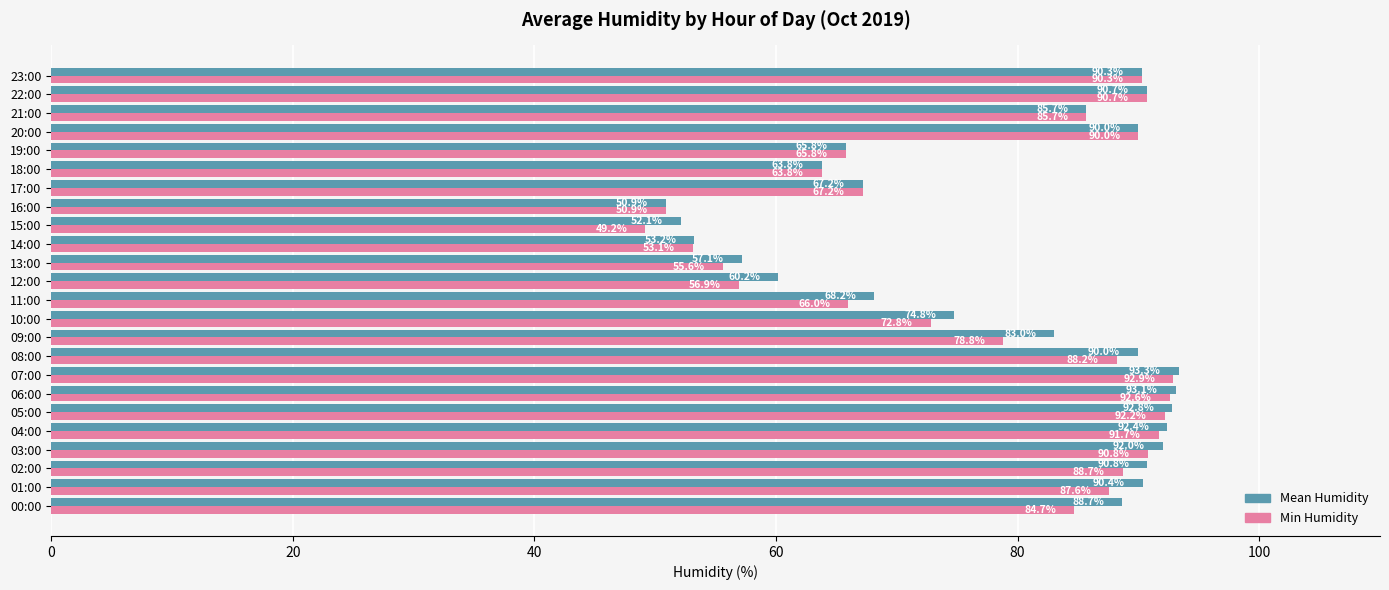

What is the difference between the maximum and minimum values in the Min Humidity series?

43.7